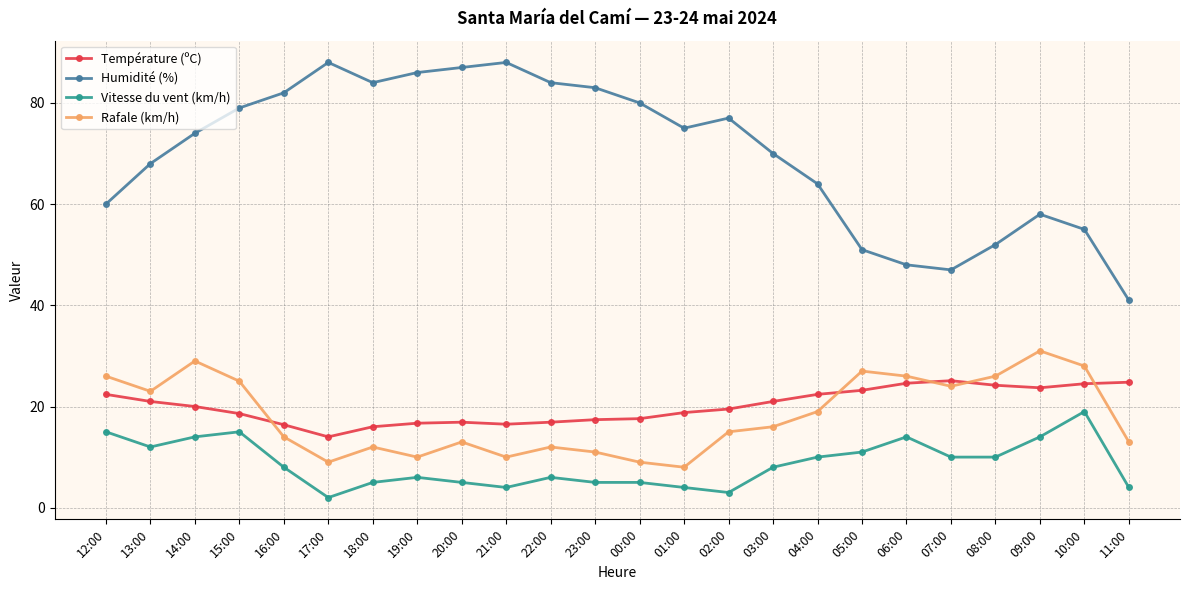

How many values in the Humidité (%) series are below 75?

12